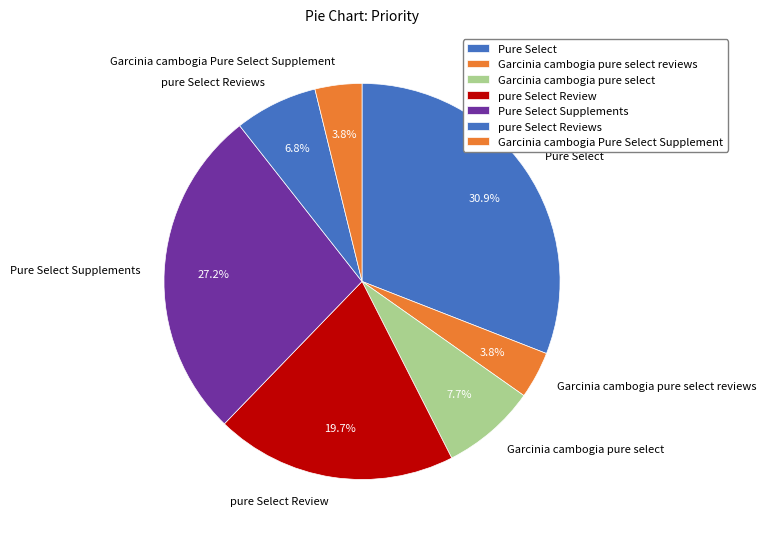

Combined, do pure Select Reviews and Pure Select account for over 50%?

No